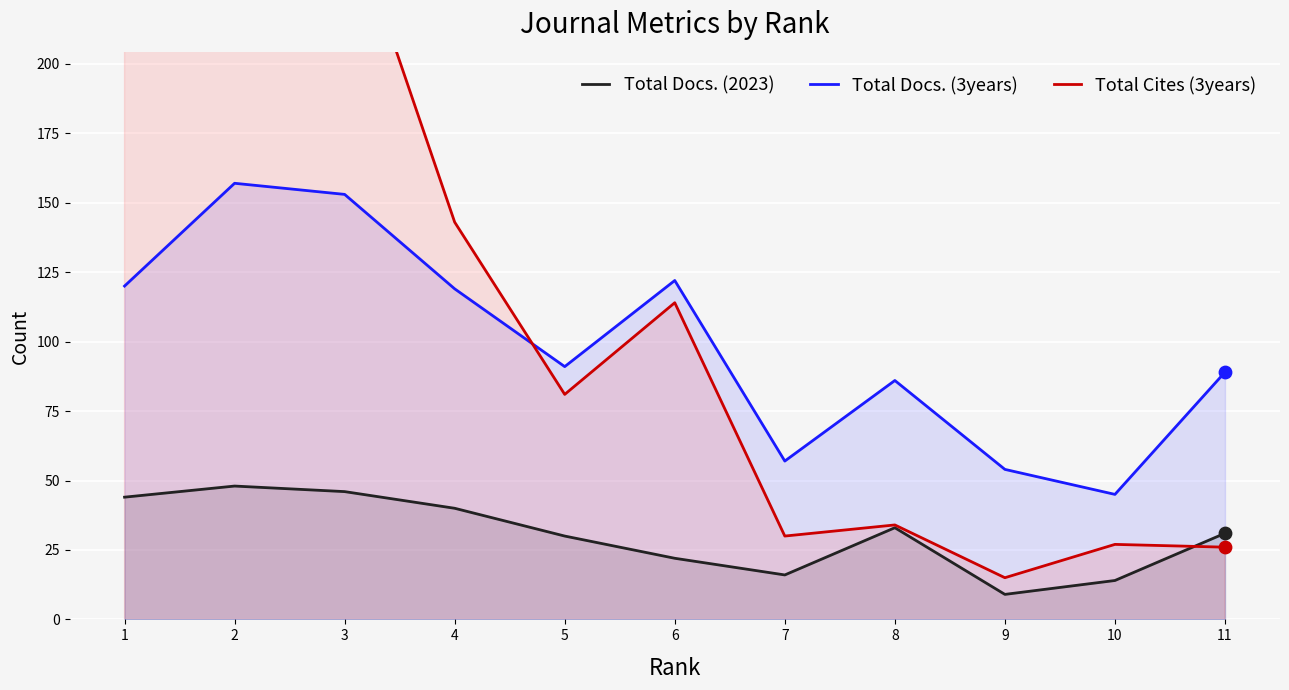

Is the value of Total Cites (3years) at 8 greater than the value of Total Docs. (2023) at 2?

No